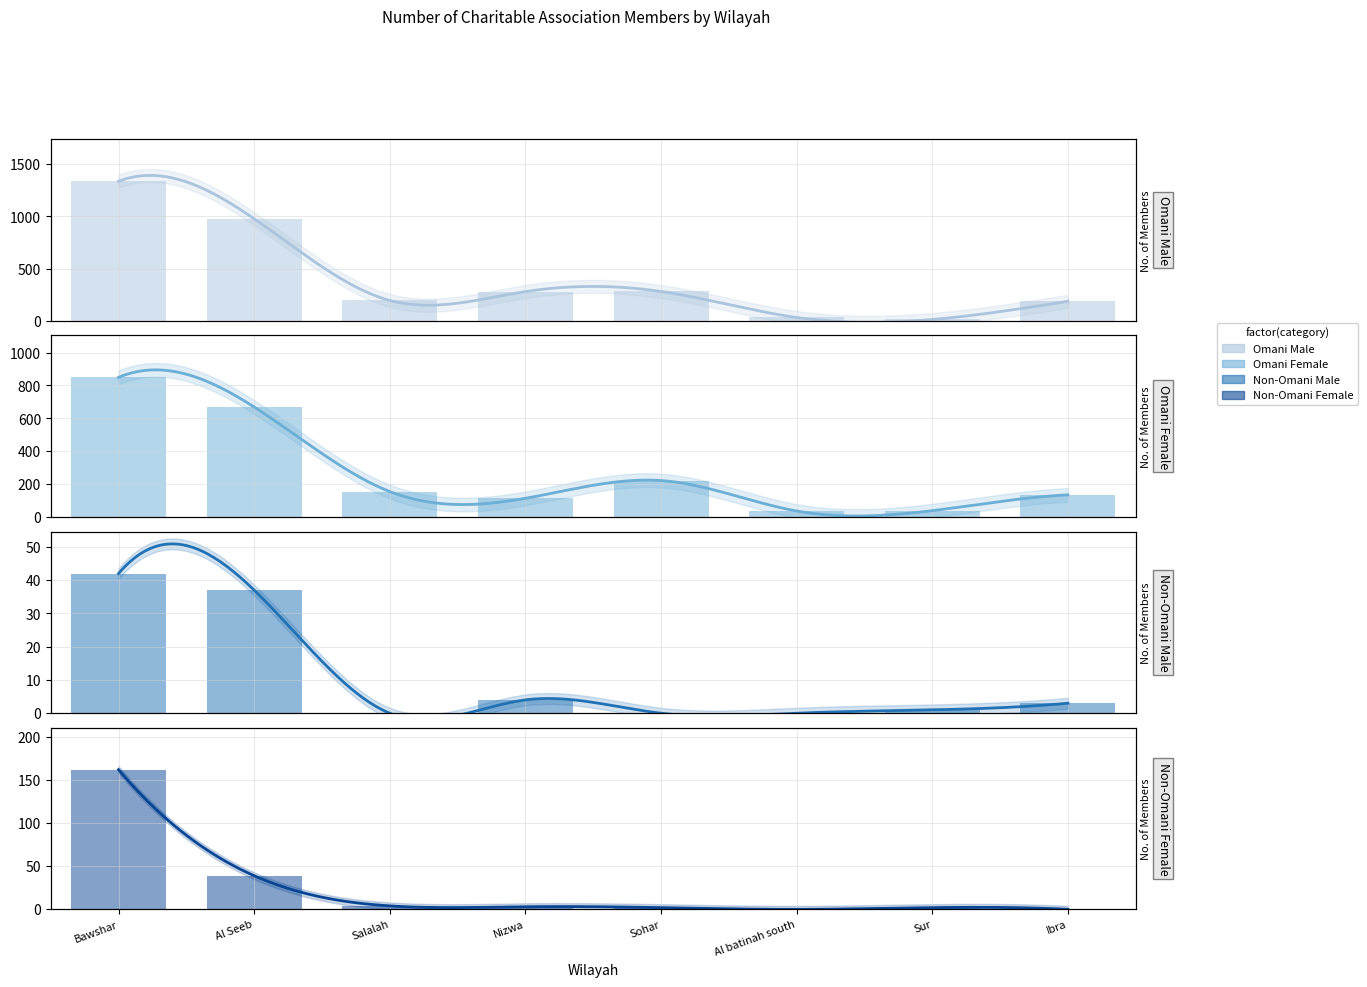

Reading left to right, transcribe all the data shown in this chart.

Omani Male: Bawshar=1337	Al Seeb=978	Salalah=196	Nizwa=281	Sohar=282	Al batinah south=33	Sur=14	Ibra=188
Omani Female: Bawshar=849	Al Seeb=669	Salalah=155	Nizwa=114	Sohar=222	Al batinah south=37	Sur=39	Ibra=135
Non-Omani Male: Bawshar=42	Al Seeb=37	Salalah=0	Nizwa=4	Sohar=0	Al batinah south=0	Sur=1	Ibra=3
Non-Omani Female: Bawshar=162	Al Seeb=39	Salalah=4	Nizwa=3	Sohar=2	Al batinah south=0	Sur=2	Ibra=0